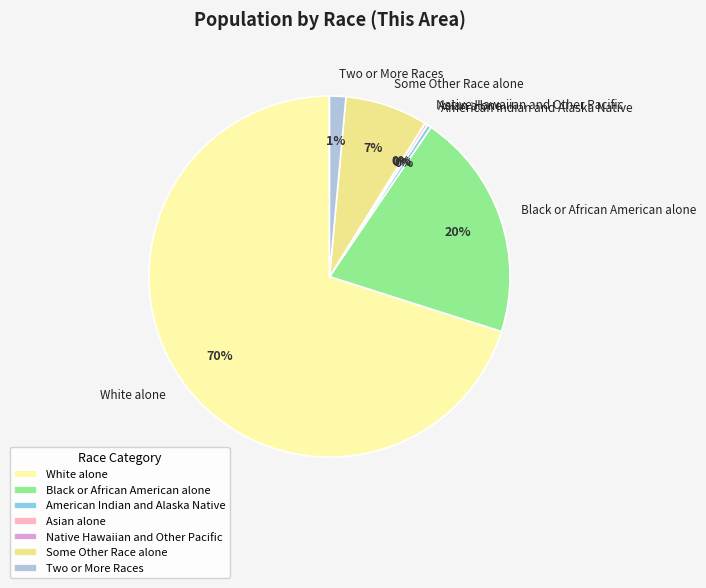

To the nearest percent, what is the average slice percentage?

14%